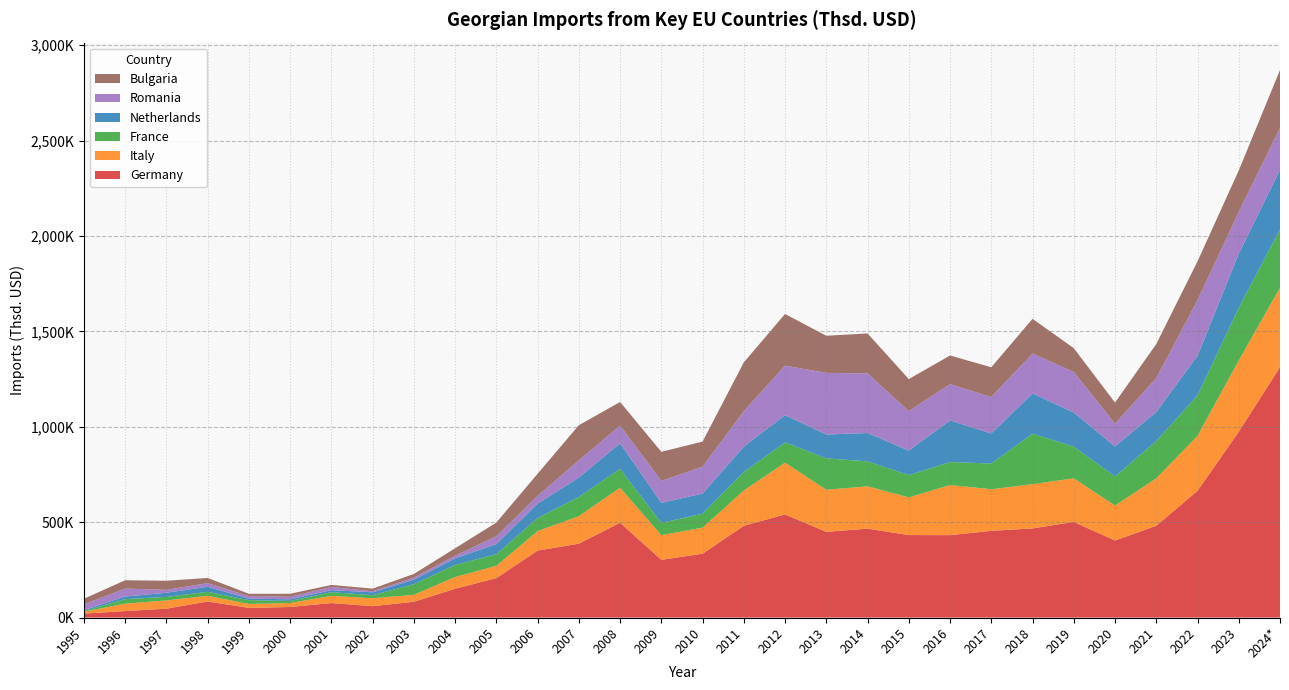

Reading left to right, transcribe all the data shown in this chart.

Germany: 1995=20905.6	1996=34110.5	1997=46586.5	1998=84193.9	1999=50681.6	2000=55448.4	2001=76154.2	2002=59819.4	2003=82797.2	2004=151066.5	2005=206754.2	2006=351147.1	2007=387318.6	2008=497303.9	2009=302767.9	2010=334691.0	2011=481356.4	2012=540625.1	2013=449380.7	2014=466102.2	2015=432460.4	2016=432141.0	2017=454626.2	2018=467342.2	2019=501354.2	2020=403867.5	2021=481414.5	2022=664317.4	2023=974104.3	2024*=1312808.7
Italy: 1995=10060.7	1996=38740.6	1997=43367.8	1998=29934.7	1999=20769.8	2000=20830.1	2001=37657.2	2002=41741.1	2003=36489.0	2004=61623.9	2005=64422.4	2006=102095.9	2007=144048.8	2008=183794.8	2009=129192.9	2010=136692.0	2011=184767.3	2012=271675.1	2013=220708.0	2014=221862.4	2015=197660.8	2016=262777.5	2017=218160.7	2018=232085.0	2019=228576.1	2020=183320.1	2021=248397.8	2022=288090.3	2023=373865.4	2024*=416327.4
France: 1995=2820.5	1996=23796.4	1997=18476.4	1998=20939.2	1999=19814.6	2000=11015.7	2001=19194.3	2002=15776.8	2003=55754.1	2004=63230.4	2005=60925.3	2006=68731.8	2007=101027.3	2008=98479.5	2009=64230.0	2010=73392.8	2011=96913.1	2012=106388.6	2013=164431.6	2014=130956.4	2015=116972.4	2016=120140.4	2017=135102.1	2018=264551.8	2019=165938.1	2020=152743.2	2021=195591.6	2022=212507.3	2023=275835.6	2024*=306159.1
Netherlands: 1995=5043.6	1996=13811.5	1997=21612.5	1998=26733.6	1999=8226.6	2000=8491.0	2001=10499.8	2002=15395.1	2003=23770.0	2004=34600.1	2005=53086.2	2006=75615.9	2007=101738.7	2008=134052.8	2009=105265.5	2010=105238.8	2011=133258.7	2012=142486.4	2013=125045.5	2014=148611.7	2015=128344.2	2016=218134.7	2017=157529.0	2018=210893.8	2019=179156.3	2020=157185.4	2021=151957.0	2022=207035.9	2023=283234.0	2024*=312000.5
Romania: 1995=30699.0	1996=41670.8	1997=15231.2	1998=18766.6	1999=12876.2	2000=13330.4	2001=16987.9	2002=5186.0	2003=10533.5	2004=14020.1	2005=40694.3	2006=40768.9	2007=90206.2	2008=92433.0	2009=115059.4	2010=140790.0	2011=186209.7	2012=259188.6	2013=323231.0	2014=312050.2	2015=207148.2	2016=190300.0	2017=191032.9	2018=209212.3	2019=212570.8	2020=119554.2	2021=177601.5	2022=292068.1	2023=219466.9	2024*=218617.8
Bulgaria: 1995=29125.5	1996=43578.5	1997=47793.1	1998=27170.6	1999=12290.7	2000=15655.2	2001=10681.5	2002=13823.7	2003=19305.3	2004=38875.2	2005=72278.3	2006=115535.7	2007=184049.7	2008=124101.1	2009=152380.6	2010=131677.5	2011=255462.8	2012=271076.0	2013=194509.7	2014=209831.9	2015=167613.3	2016=150421.4	2017=155635.1	2018=181983.4	2019=124607.0	2020=110418.5	2021=178841.0	2022=203219.9	2023=217300.6	2024*=304449.1